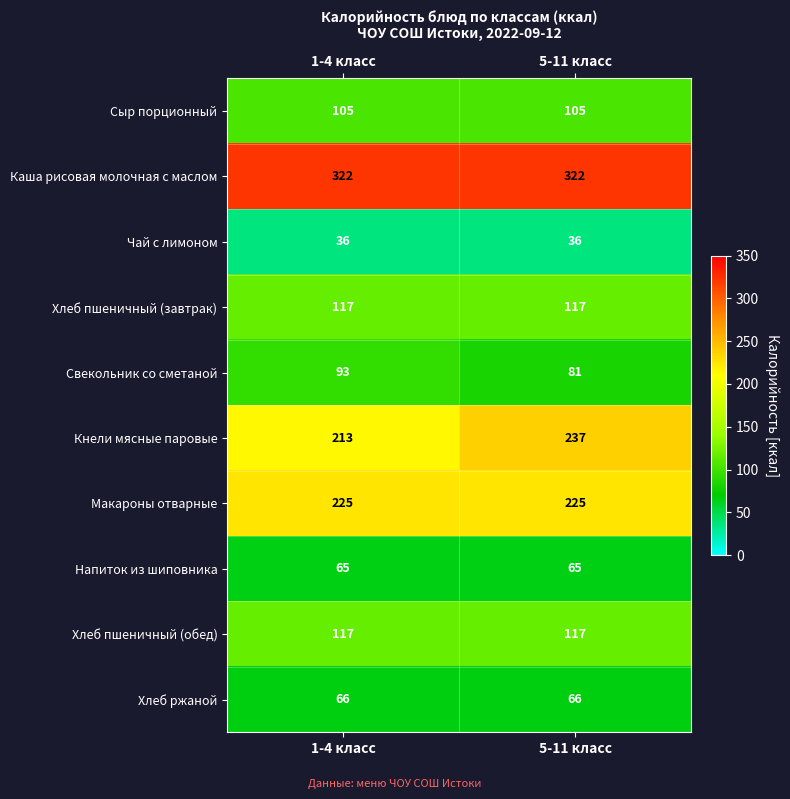

At which category is the sum across all series the highest?

5-11 класс